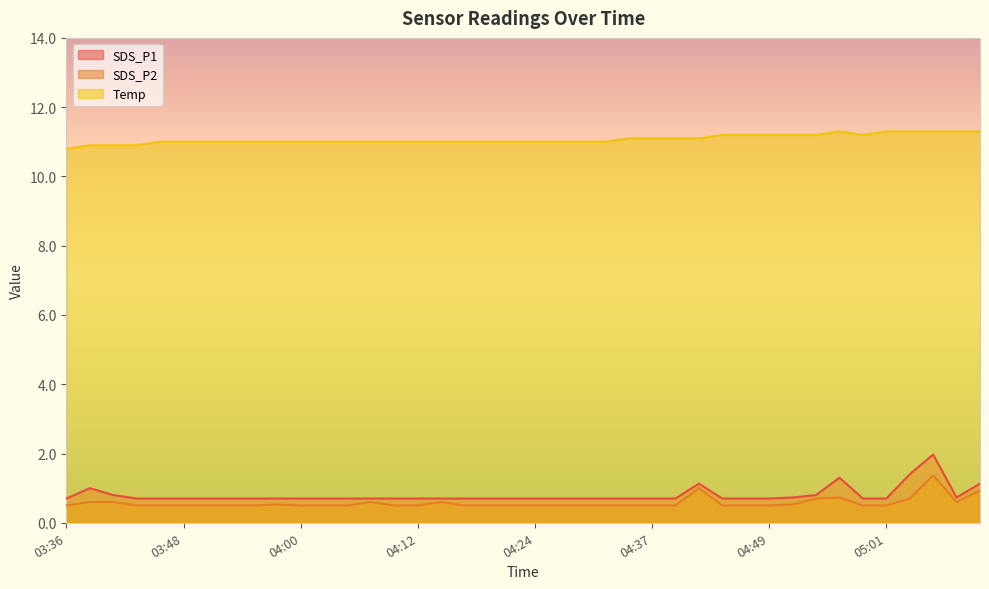

True or false: SDS_P1 and Temp intersect in this chart.

False